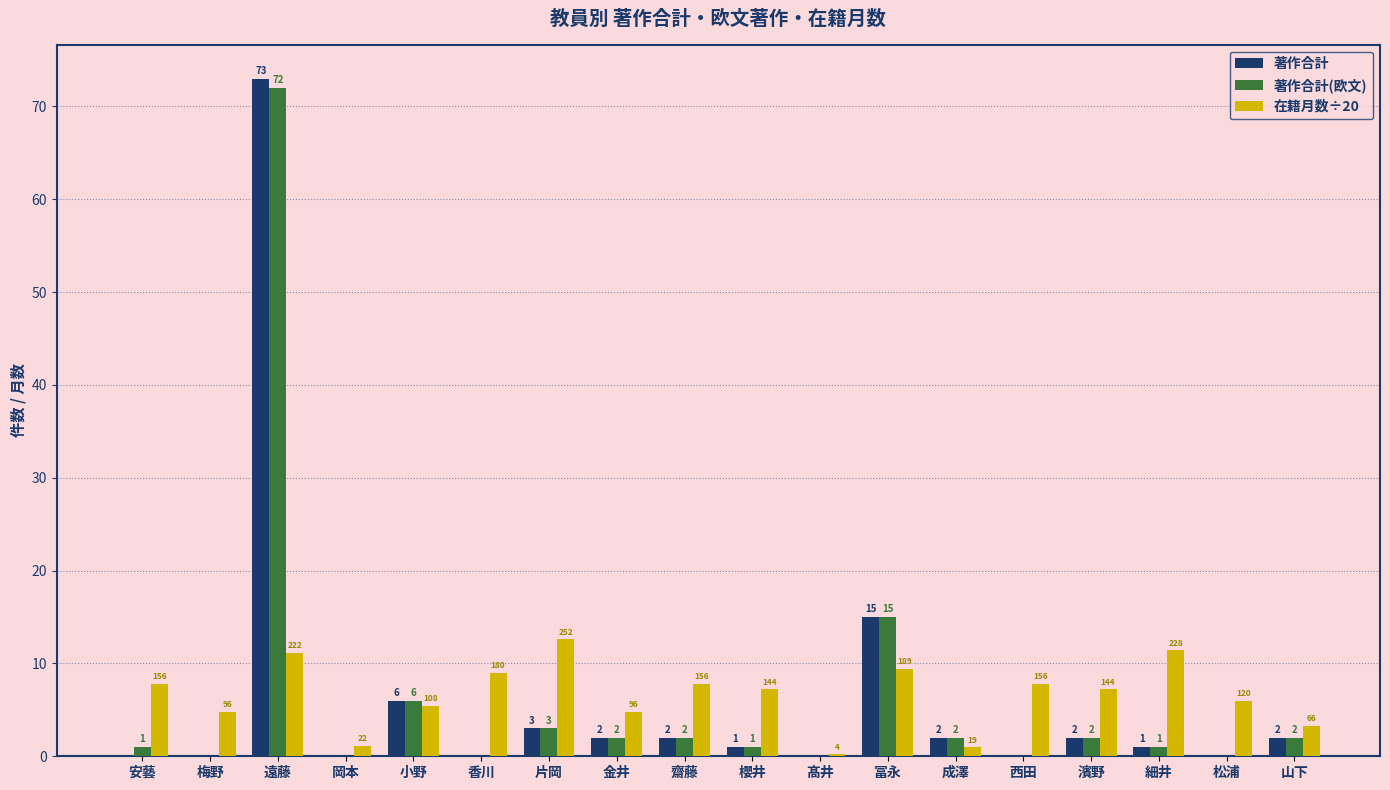

Which category has the highest value across all series?

遠藤